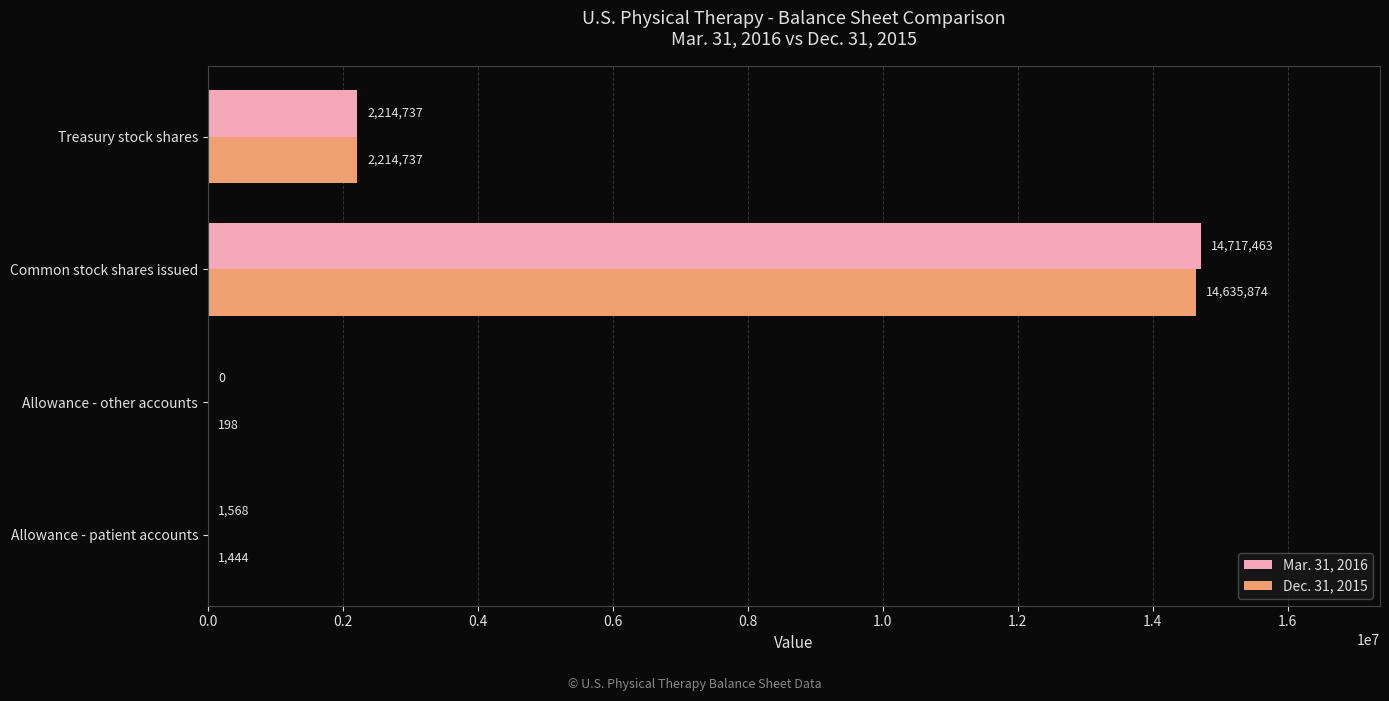

Is it true that Mar. 31, 2016 equals 5120975 at Common stock shares issued?

False